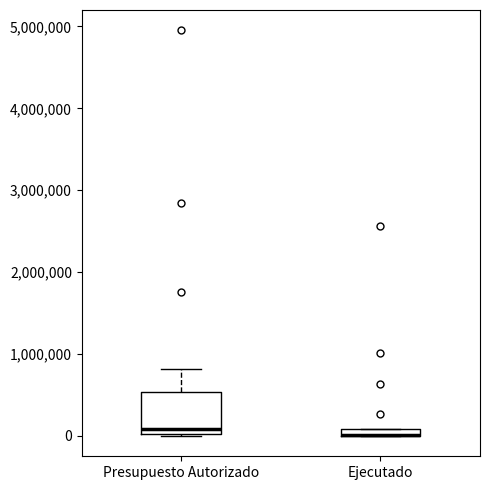

Where is the upper edge of the box for Ejecutado on the y-axis? The values are not printed on the chart, so give them approximately, as read against the axis.

100000